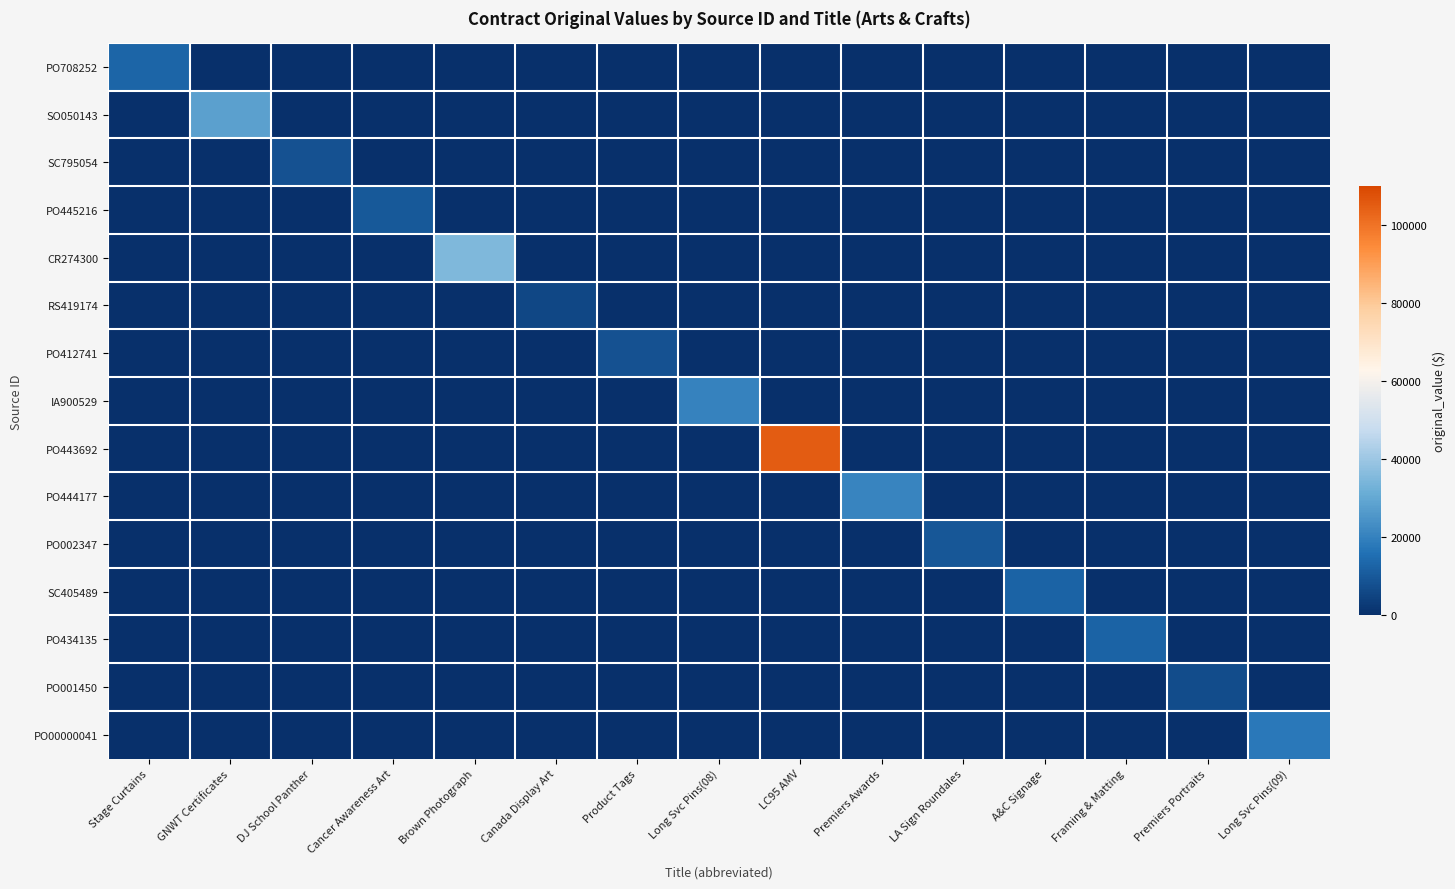

What is the difference between the highest and lowest values at Cancer Awareness Art?

9900.0